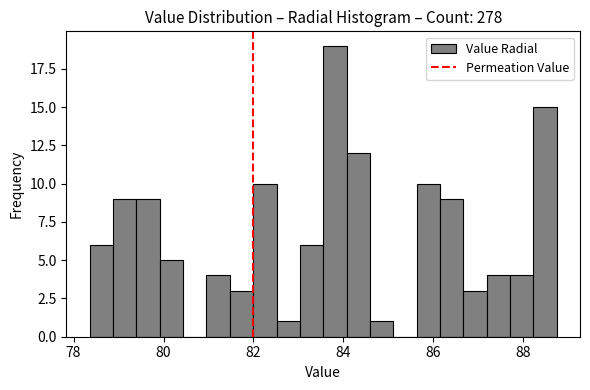

Around what value on the x-axis is the tallest bar? Give the approximate position of its centre, as read against the axis.

83.8